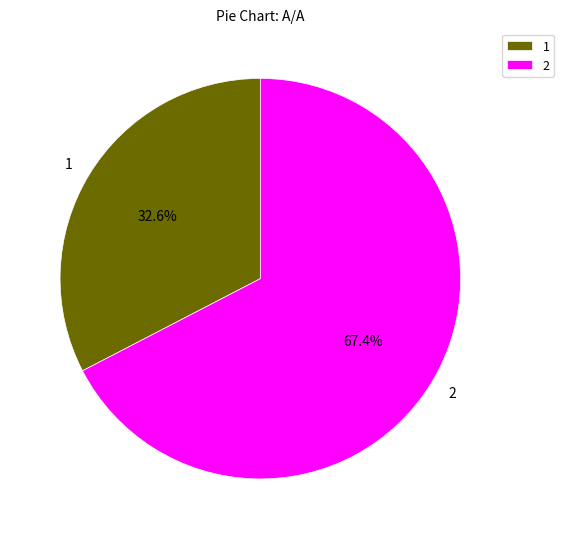

Which has a higher value, 1 or 2?

2